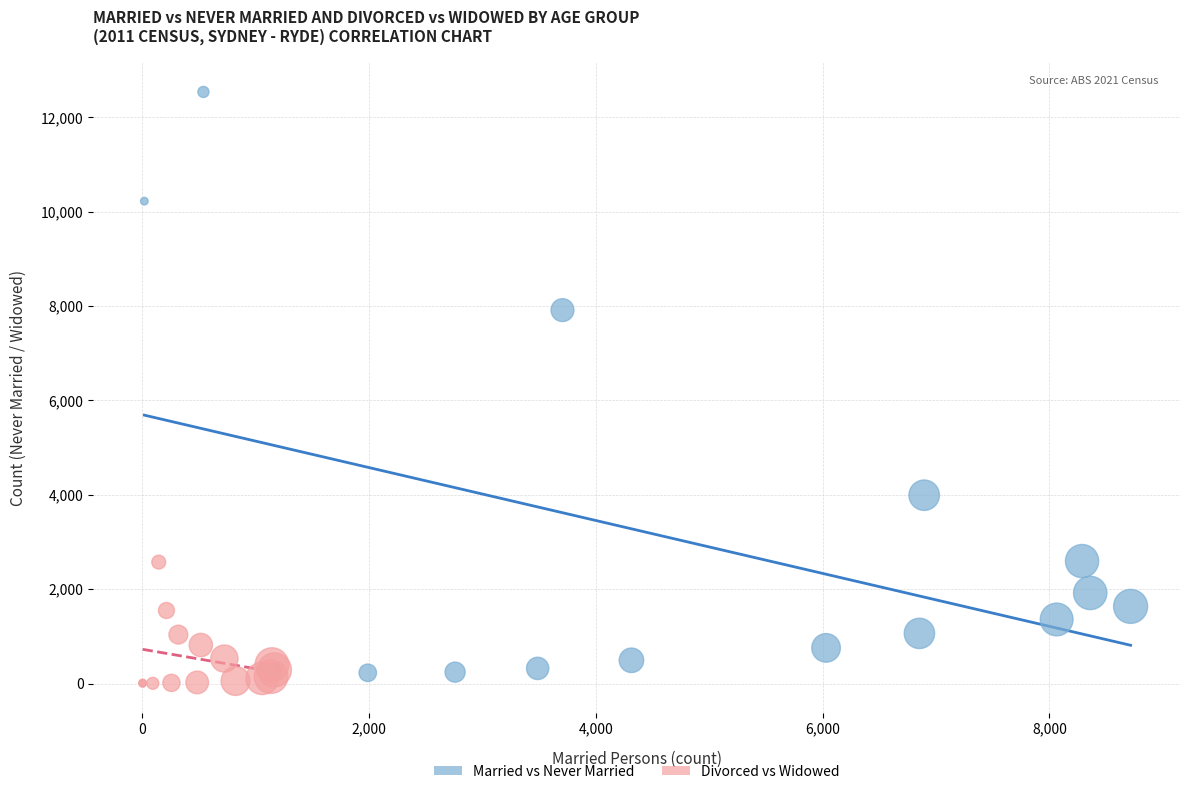

Which series reaches the maximum Y coordinate?

Married vs Never Married